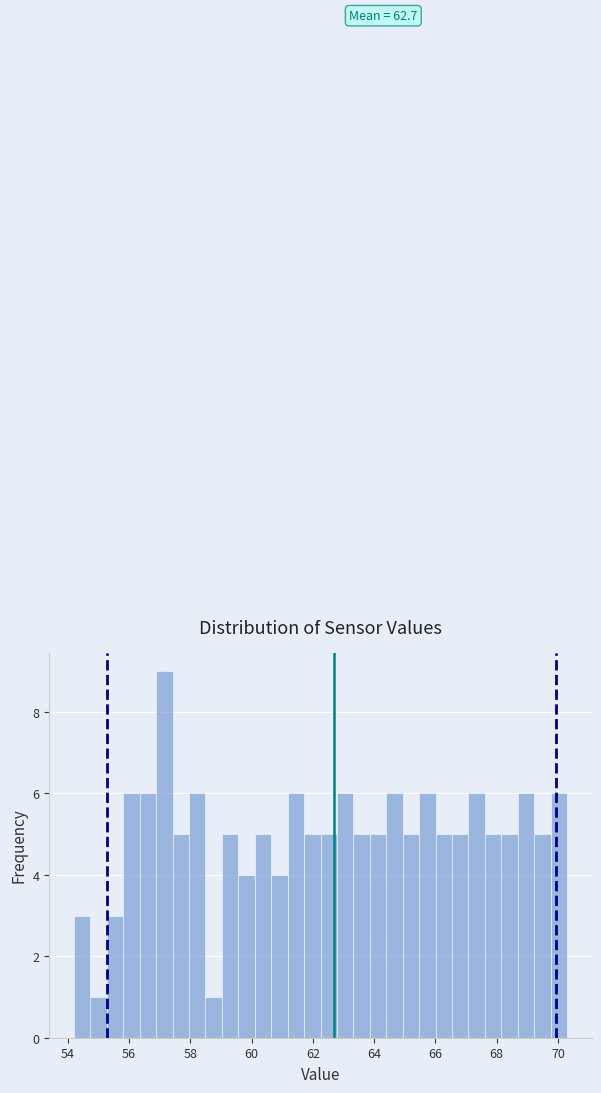

Read against the x-axis, roughly where is the centre of the tallest bar?

57.2